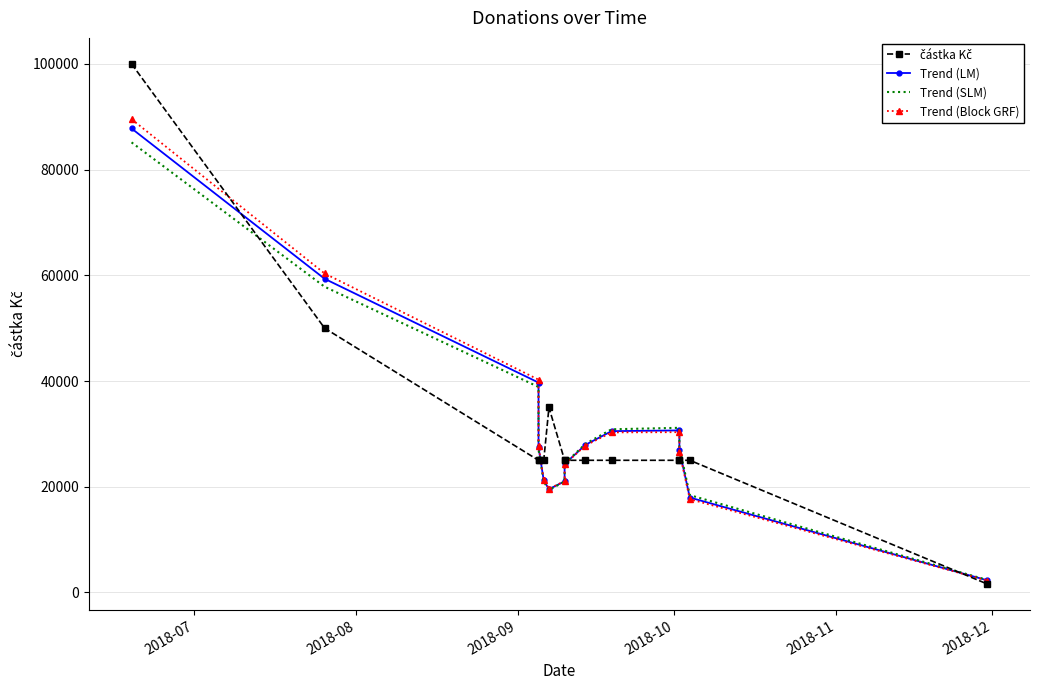

At how many categories does at least one series exceed 68502?

1